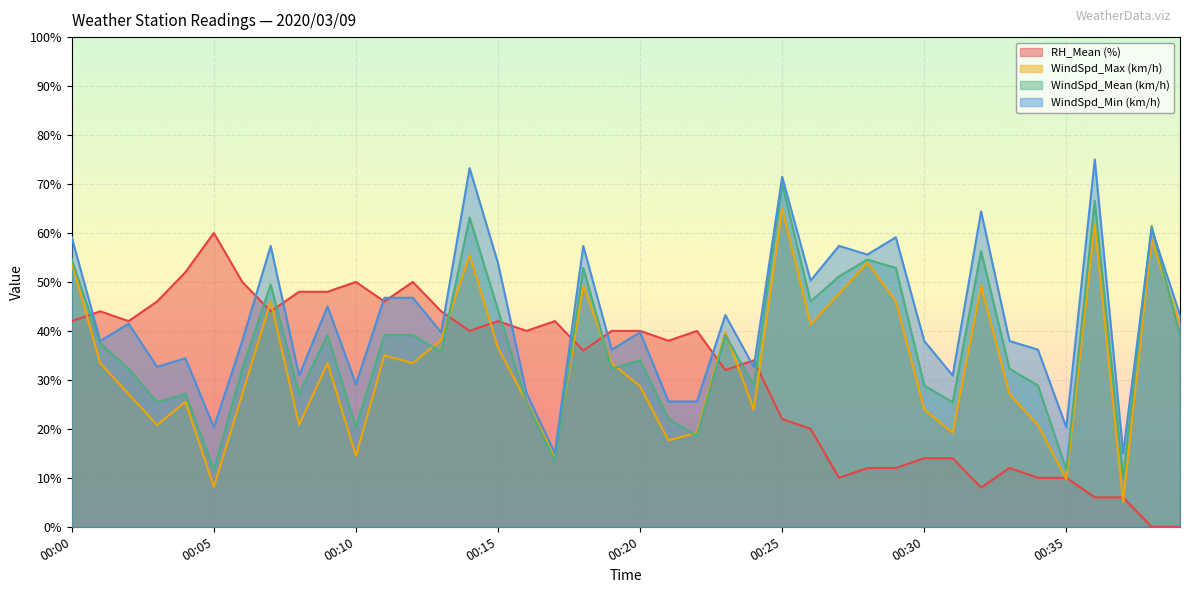

Which series has the largest range (max minus min)?

RH_Mean (%)